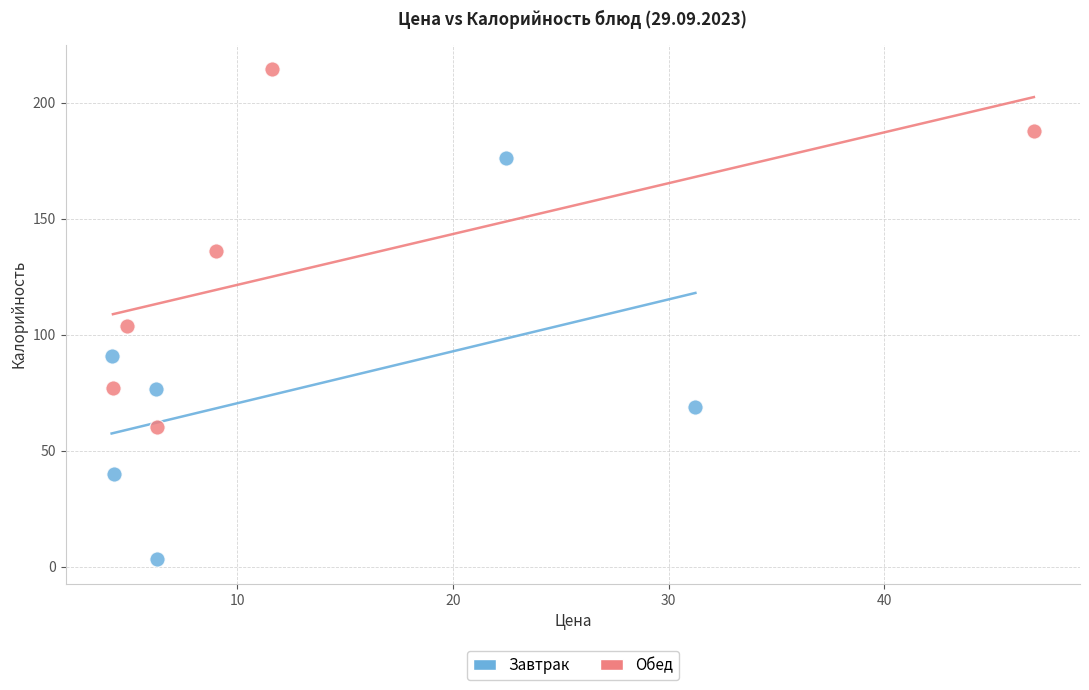

Which series reaches the minimum Y coordinate?

Завтрак